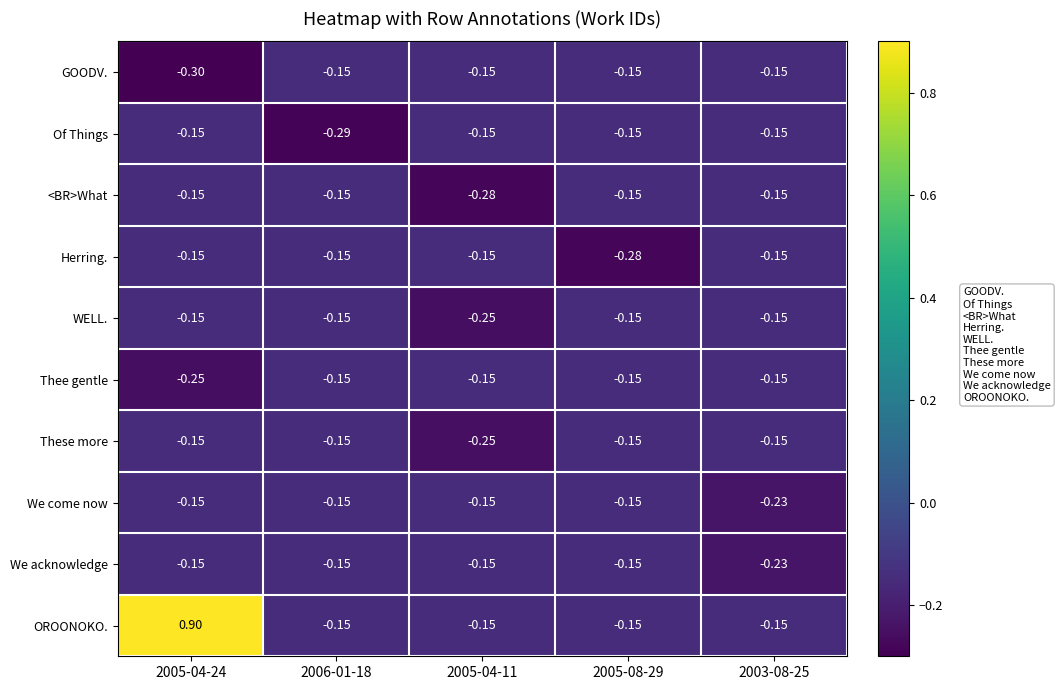

How many data points does each series have?

5